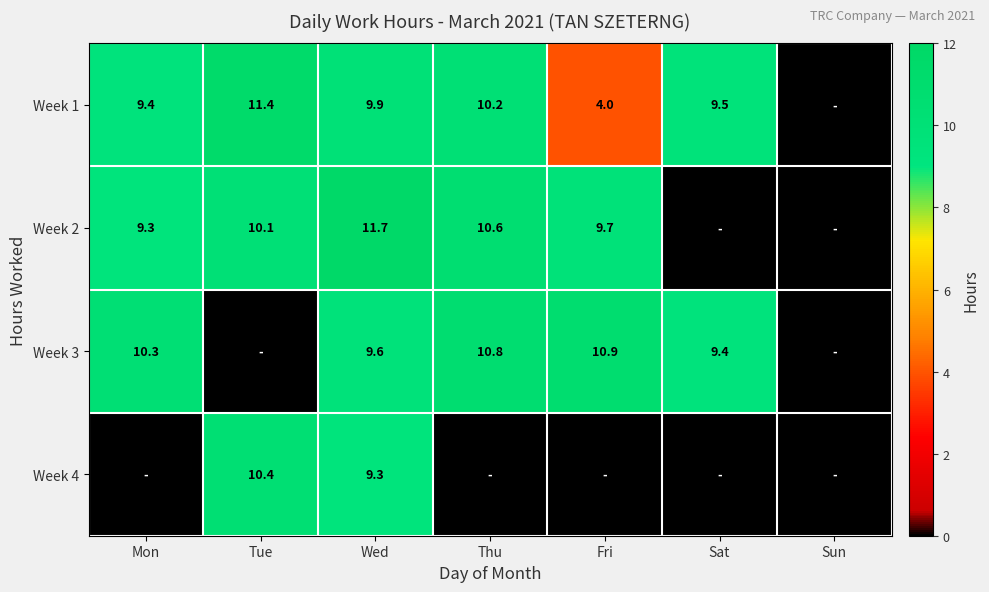

What is the sum of the Week 4 values at Tue and Wed?

19.7